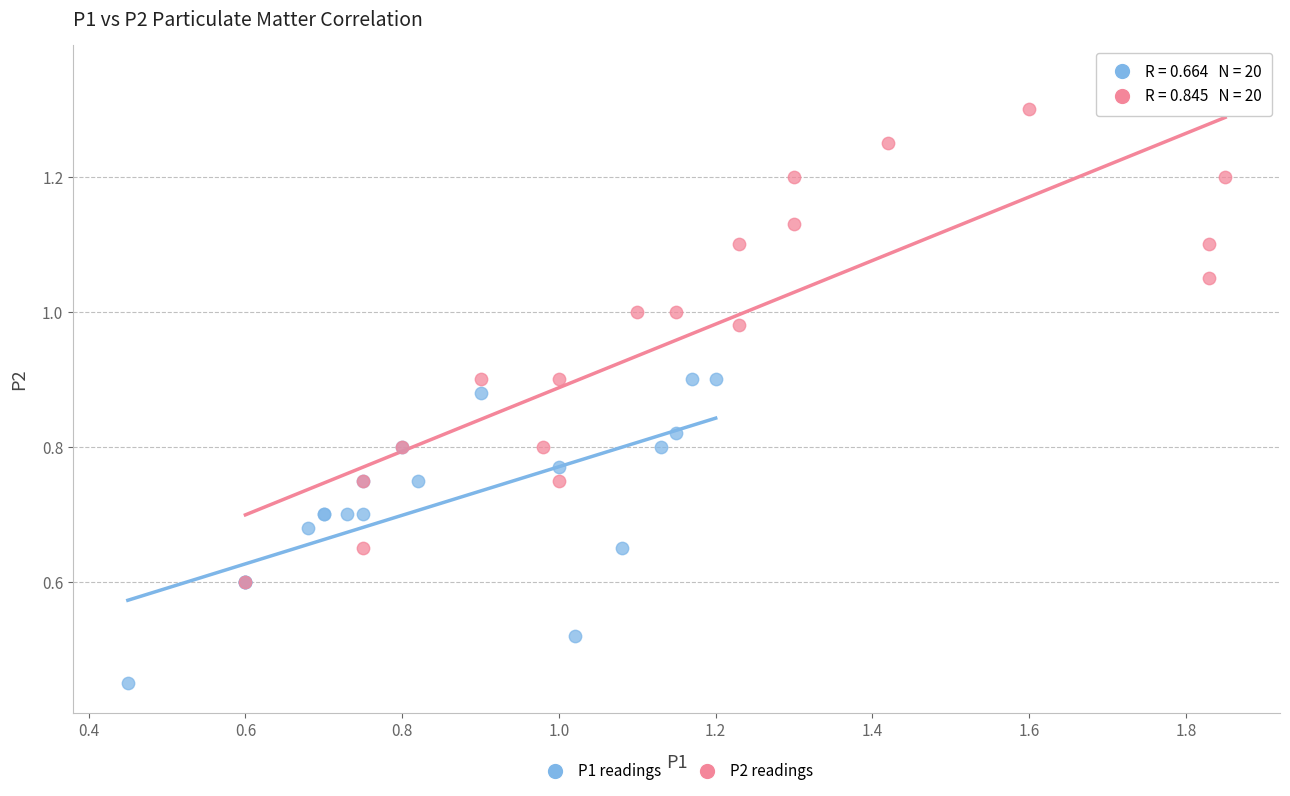

Which series has the largest Y range (max minus min)?

P2 readings